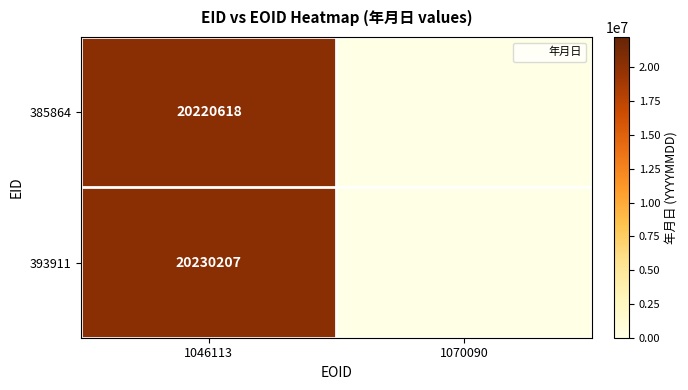

Rank the series by their average value, from lowest to highest.

385864, 393911